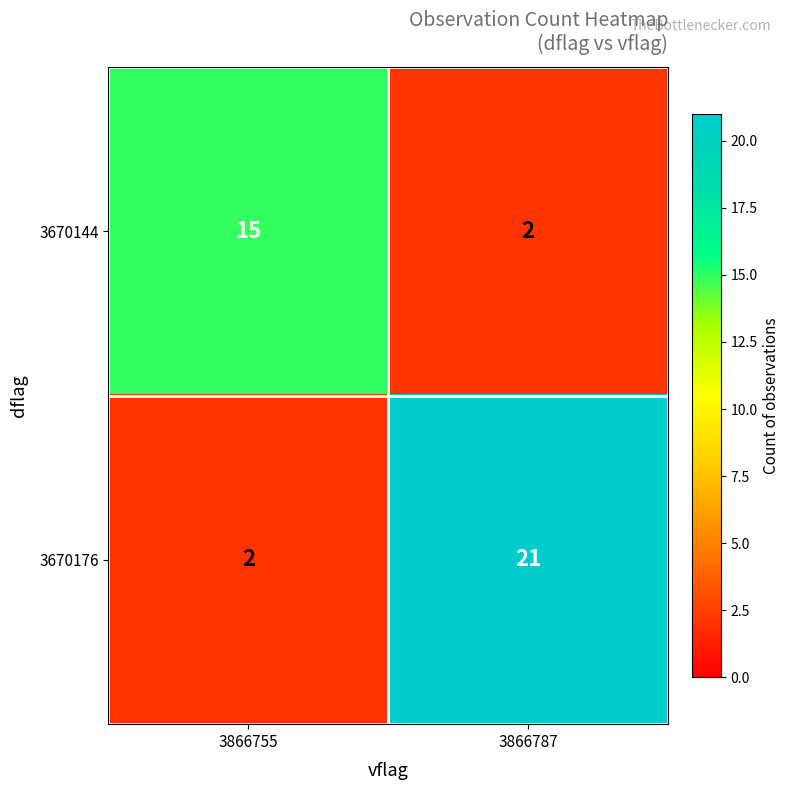

What is the difference between the highest and lowest values at 3866787?

19